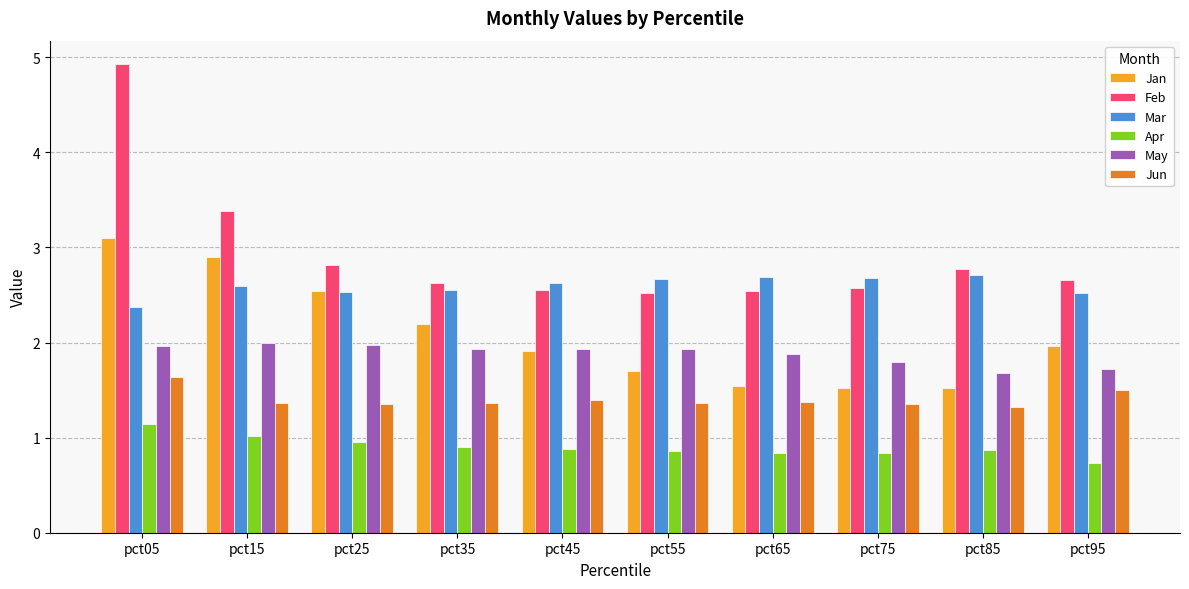

At pct65, list the series in order from largest to smallest.

Mar, Feb, May, Jan, Jun, Apr